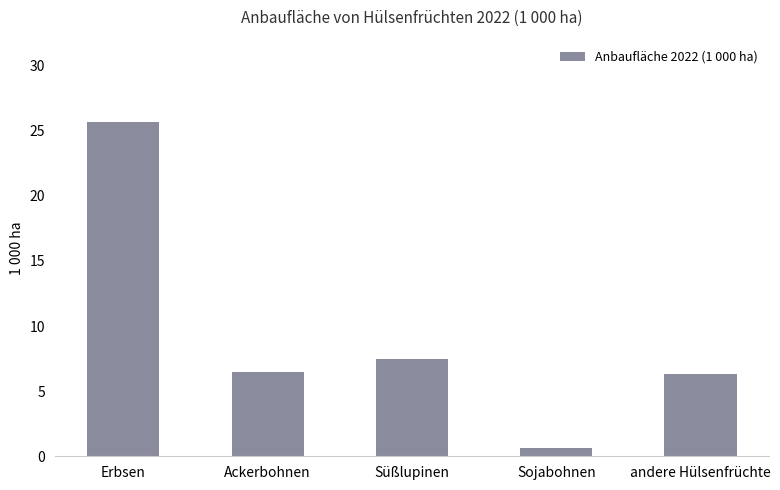

Which has a higher value, Ackerbohnen or Sojabohnen?

Ackerbohnen